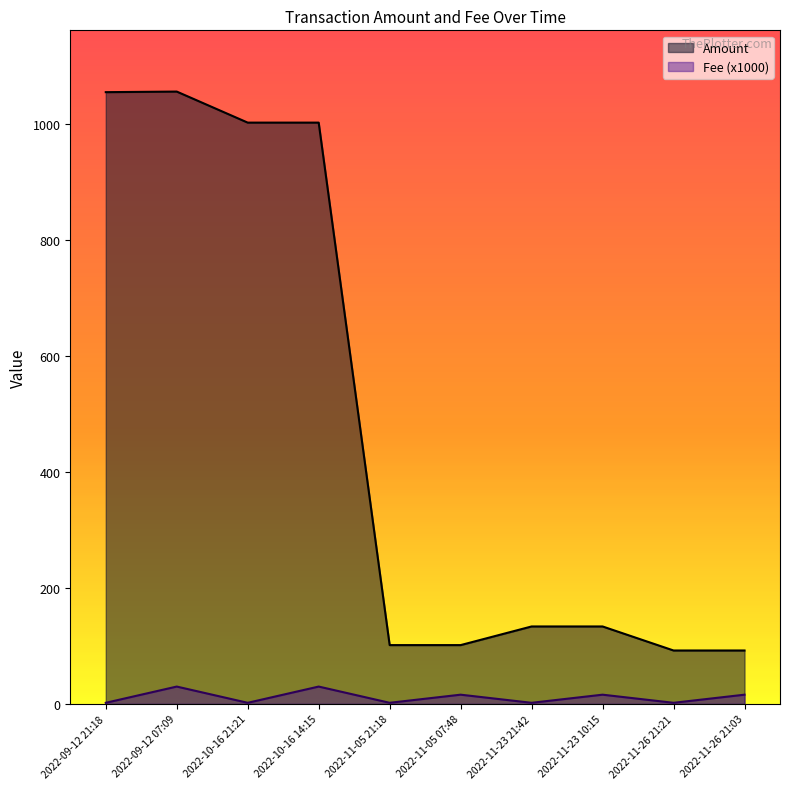

At how many categories does at least one series exceed 137?

4